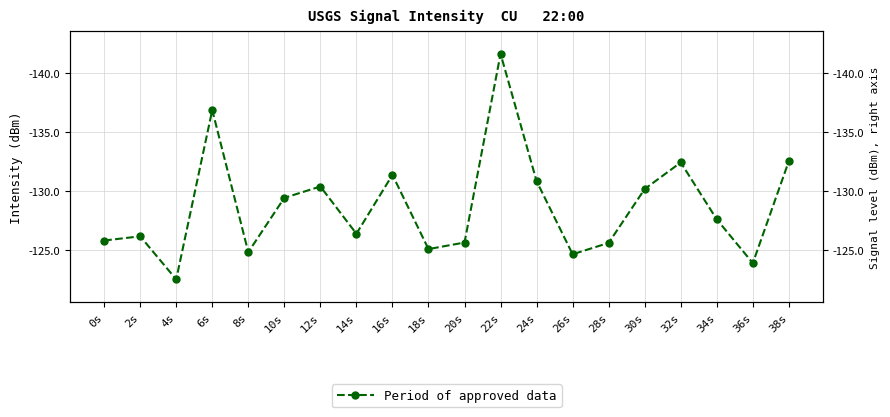

What is the difference between the maximum and minimum values?

19.2